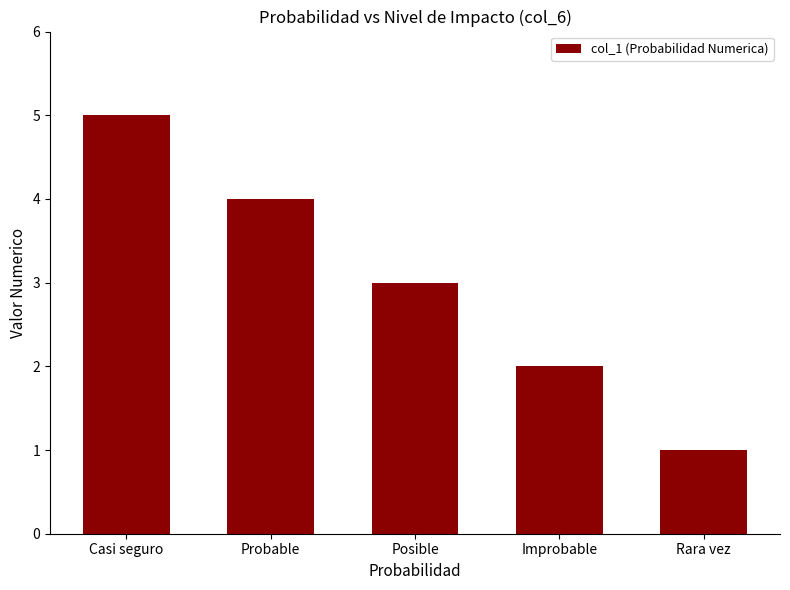

Where does the data first go above 3?

Casi seguro